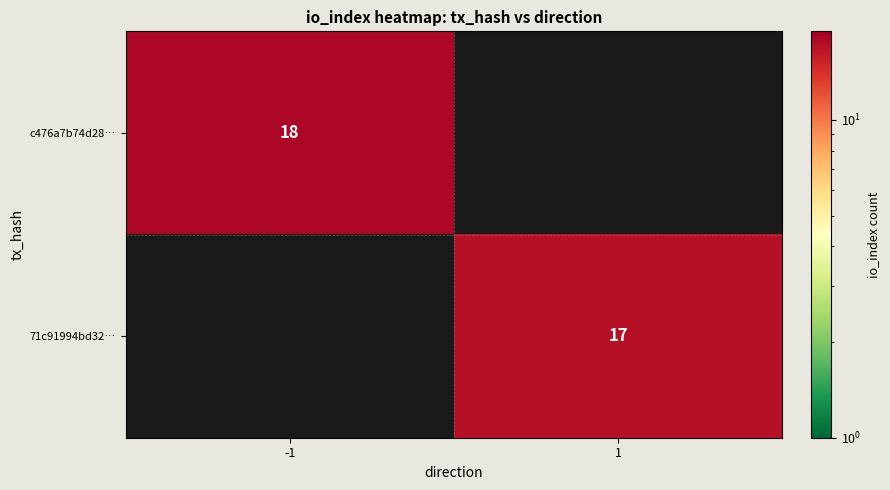

True or false: 71c91994bd32… has a value of 17 at 1.

True